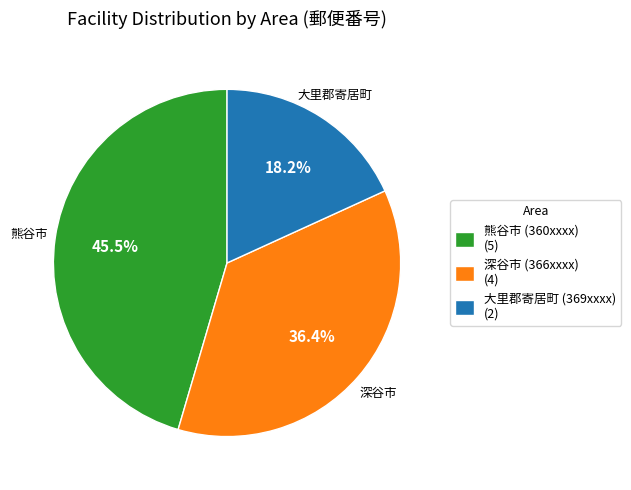

Combined, do 熊谷市 (360xxxx) (5) and 大里郡寄居町 (369xxxx) (2) account for over 50%?

Yes